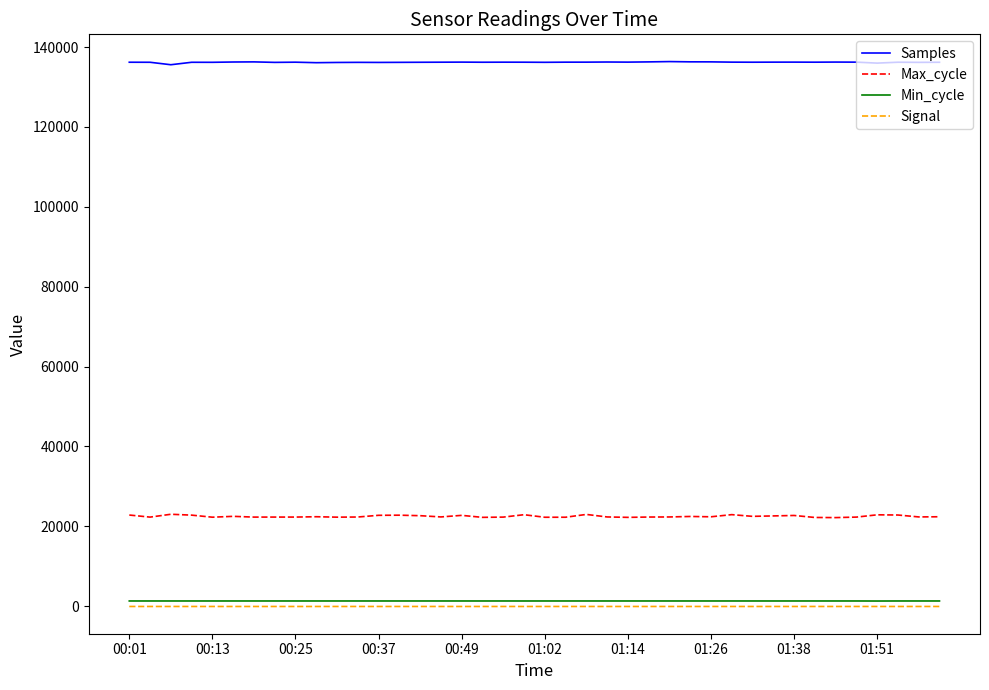

True or false: Max_cycle and Min_cycle intersect in this chart.

False